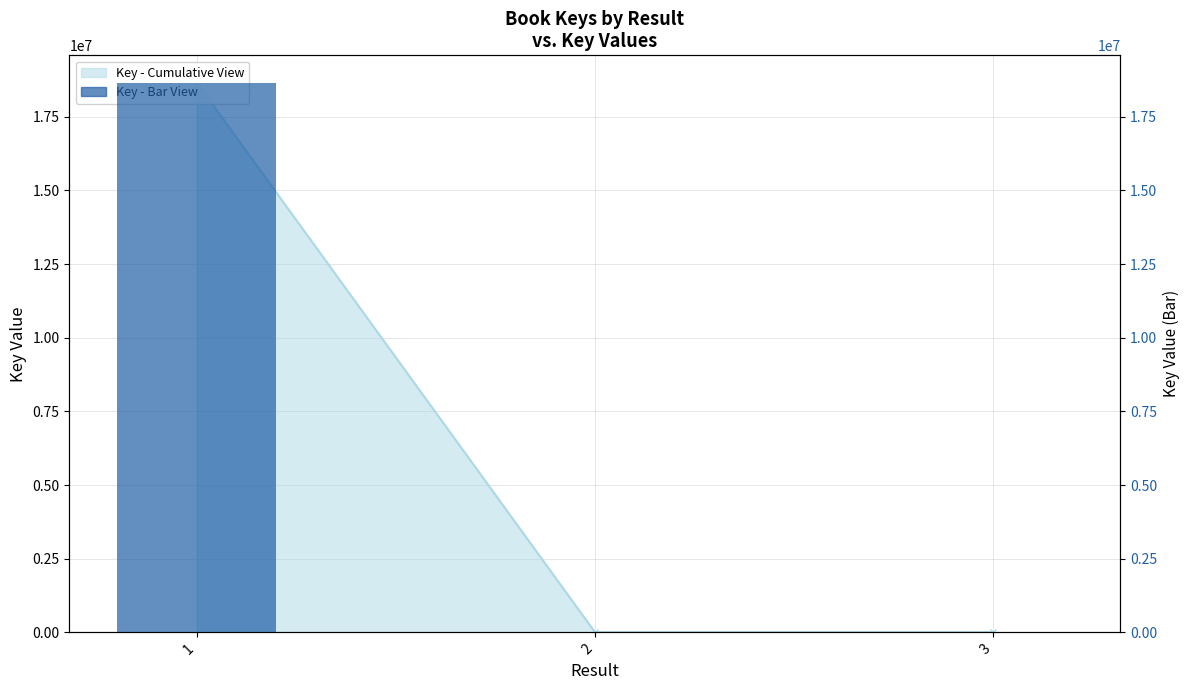

Rank the categories by value from lowest to highest.

2, 3, 1